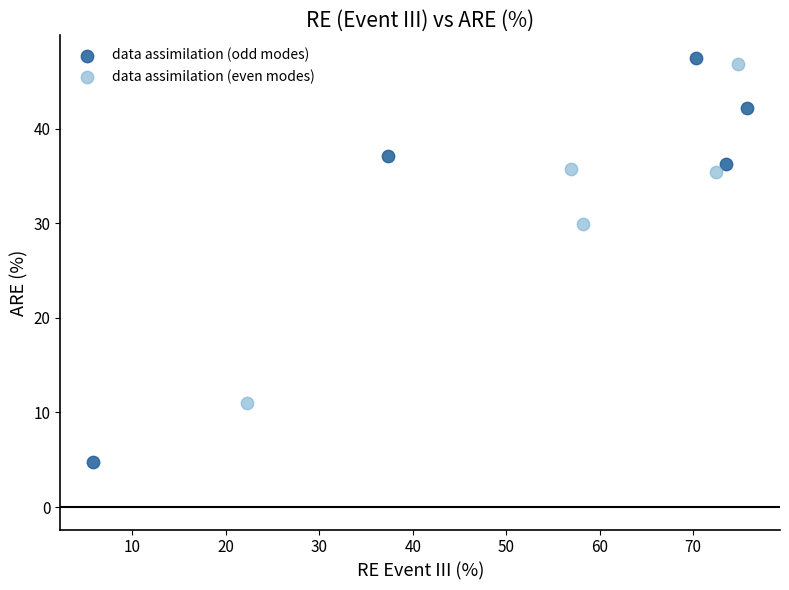

Which series has the largest Y range (max minus min)?

data assimilation (odd modes)